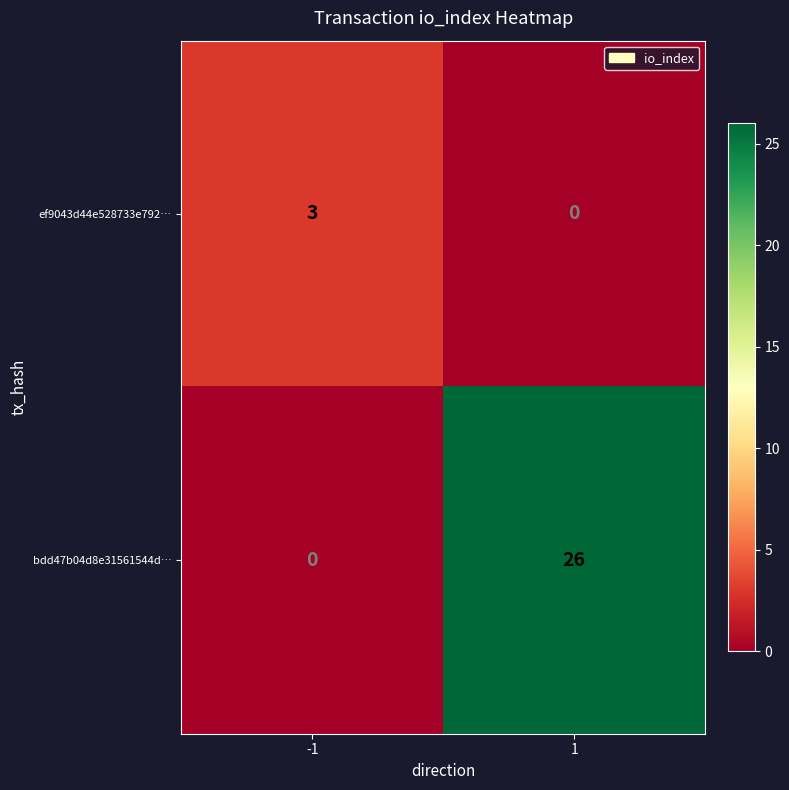

Reading left to right, extract all data points from this chart.

ef9043d44e528733e792…: -1=3	1=0
bdd47b04d8e31561544d…: -1=0	1=26